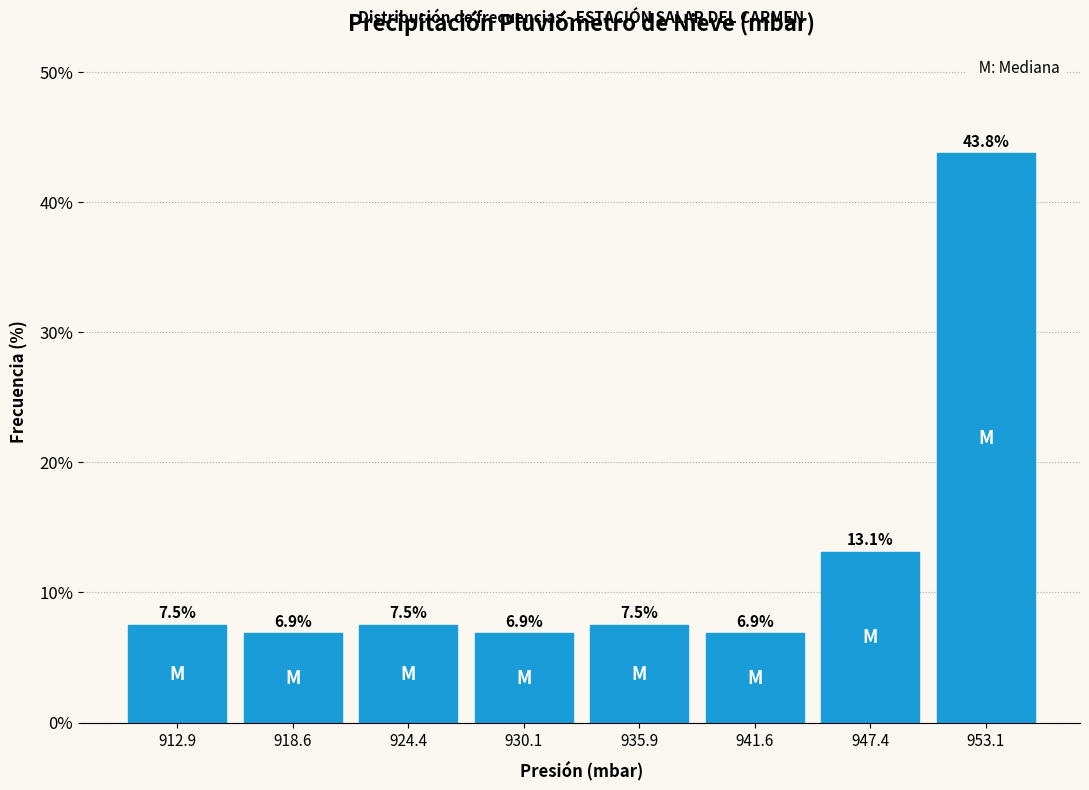

Over which range of the x-axis is the bar tallest?

950 to 956